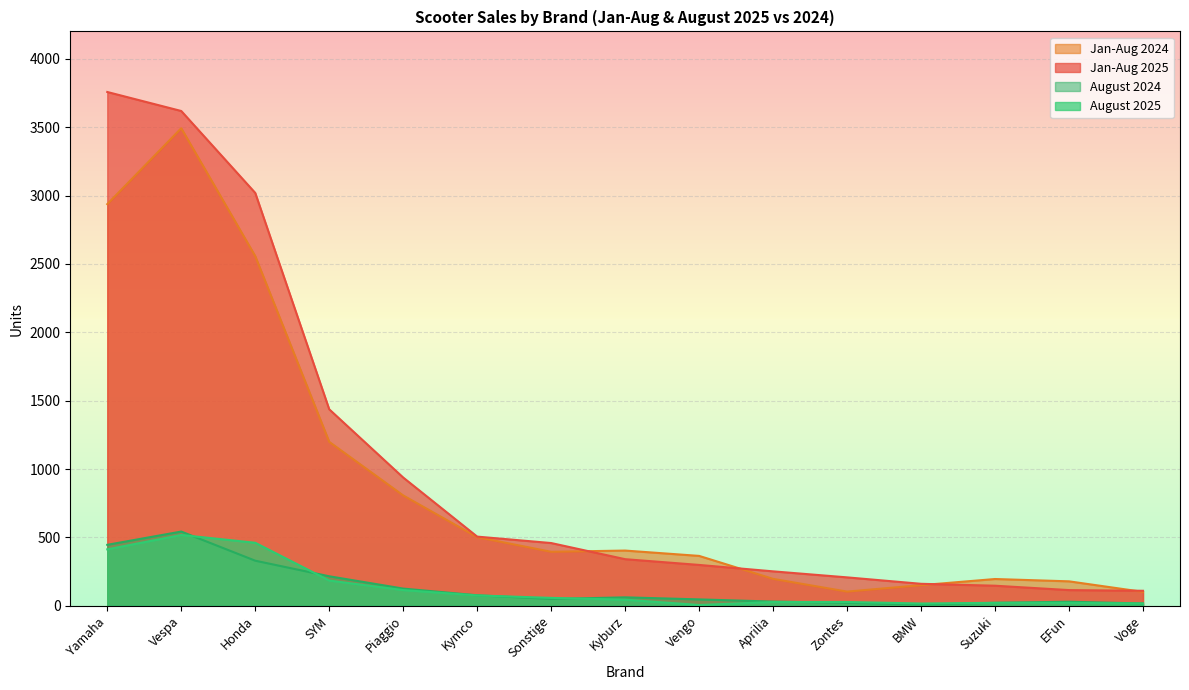

True or false: Jan-Aug 2024 has a value of 230 at BMW.

False